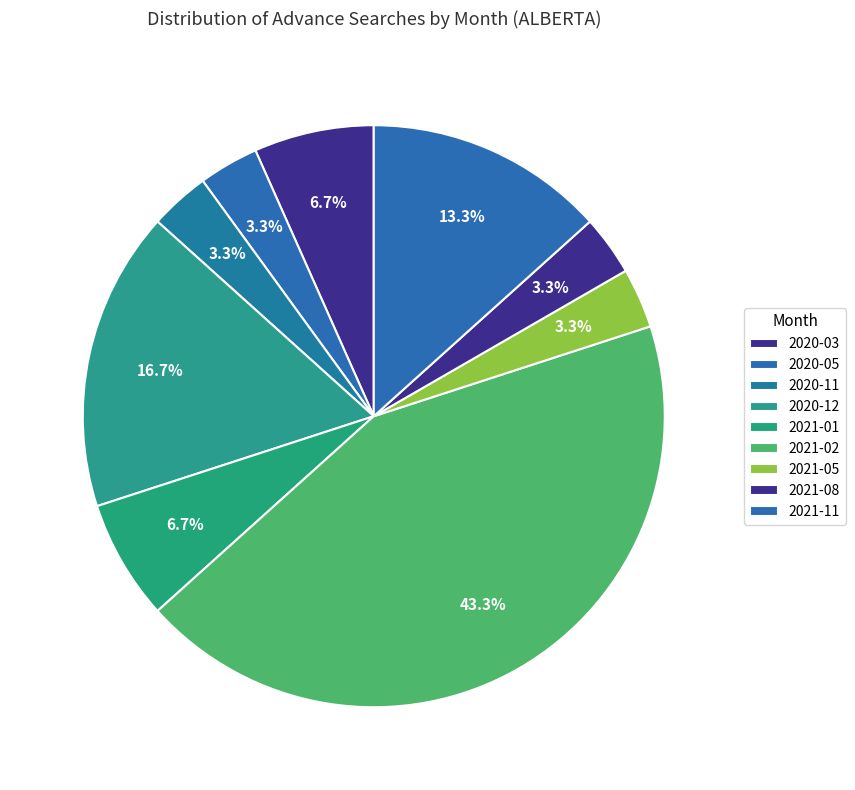

To the nearest percent, what portion does 2021-08 represent?

3%